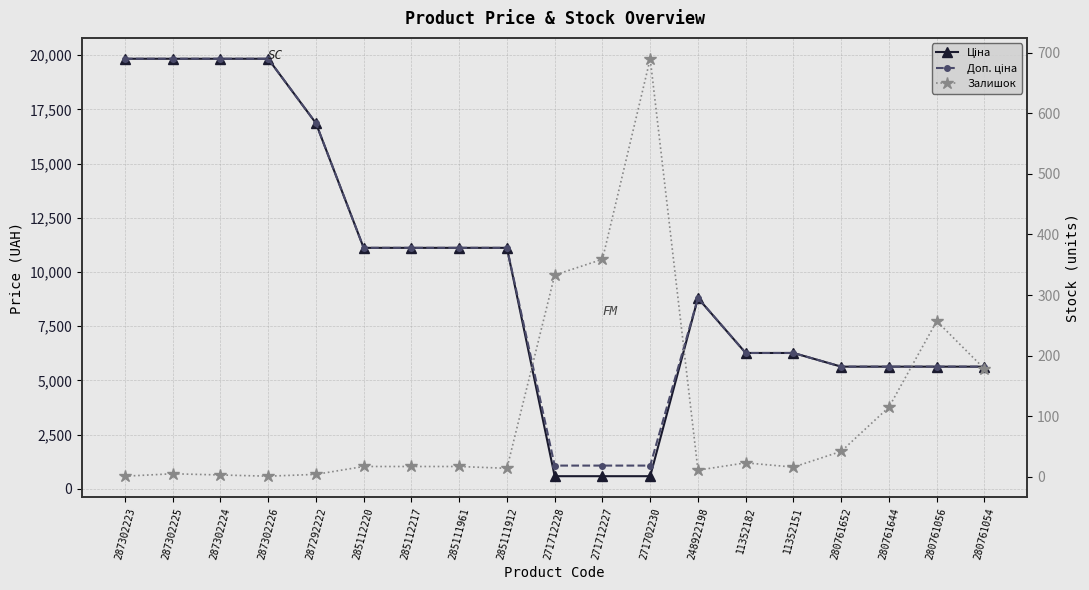

Rank the series at 248922198 from lowest to highest value.

Залишок, Ціна, Доп. ціна